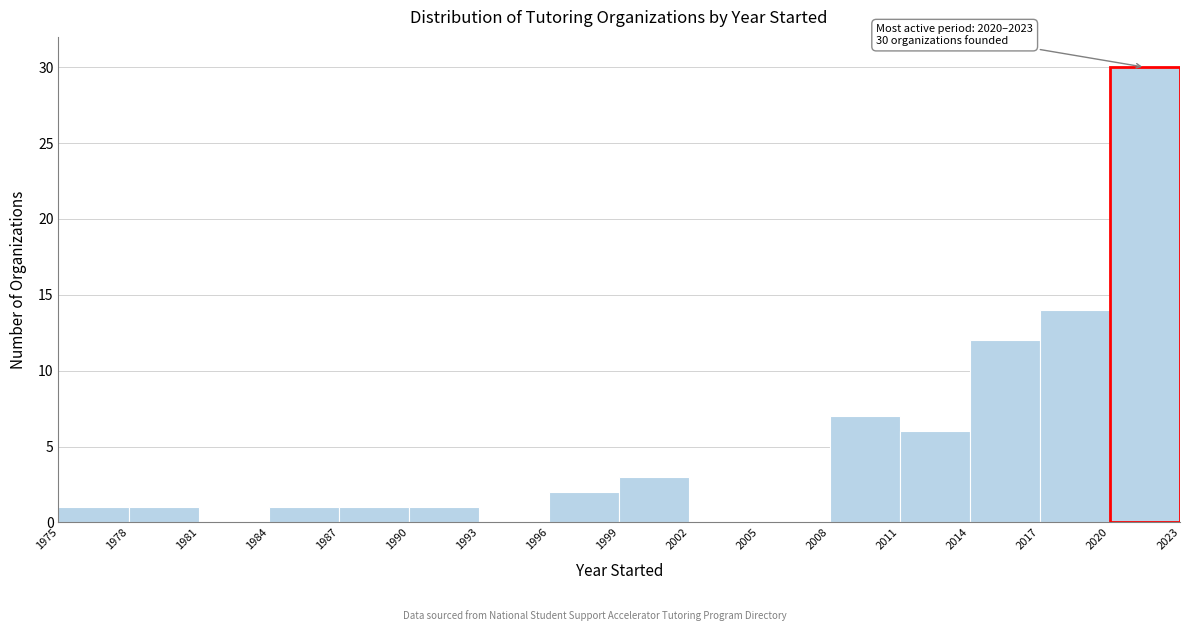

Which range on the x-axis has the tallest bar?

2020 to 2023